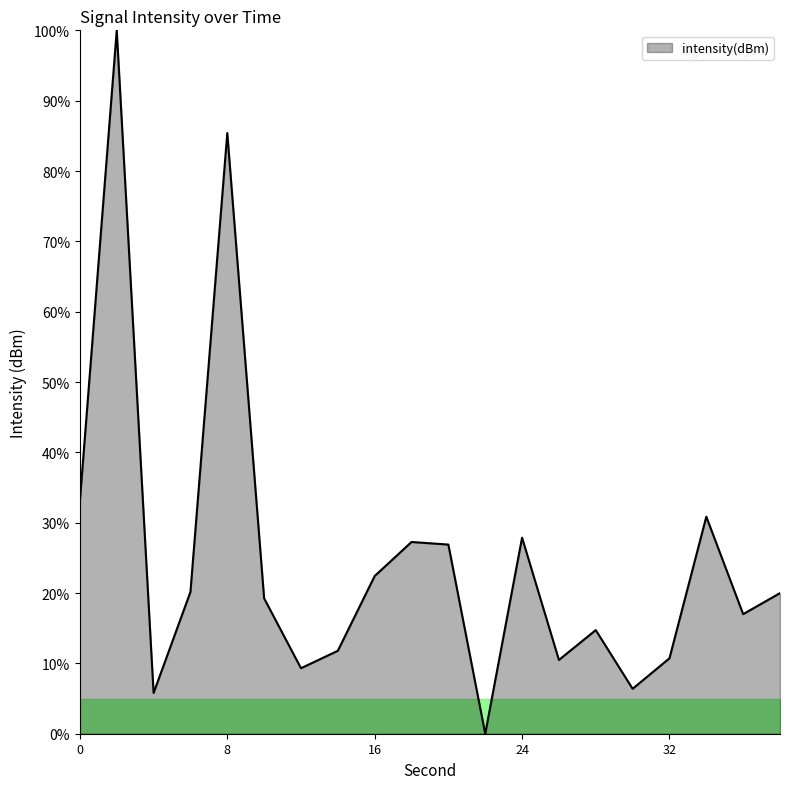

What is the average value?

25.0